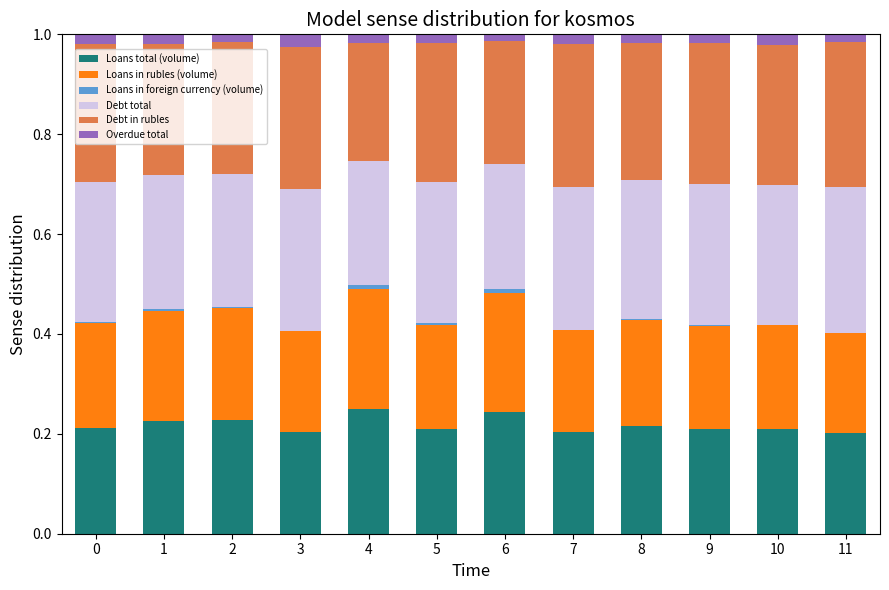

The Loans total (volume) series shows 0.2 at 4. True or false?

True